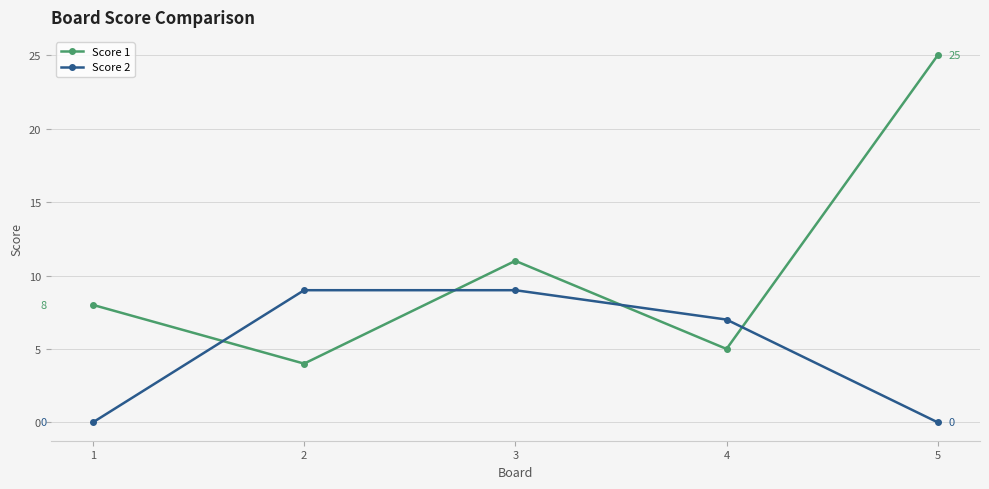

In Score 1, how many points are lower than both neighbors (excluding endpoints)?

2